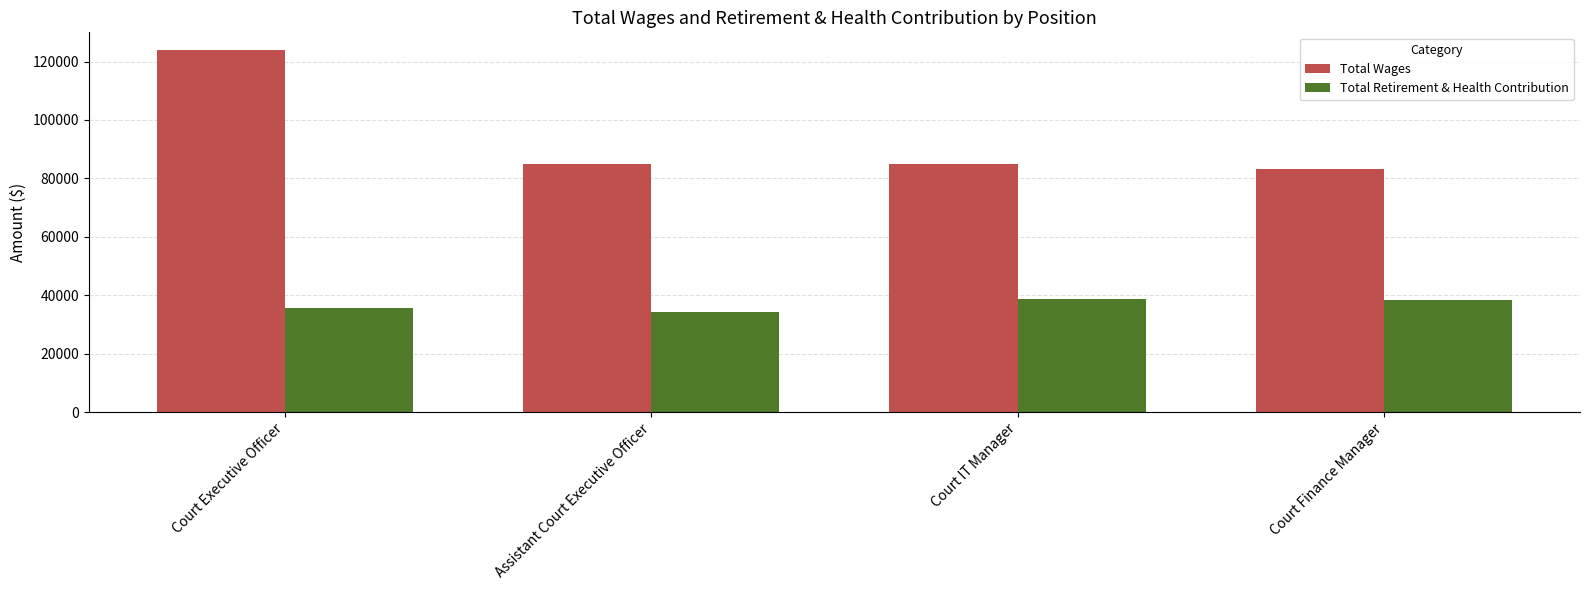

What is the difference between the Total Retirement & Health Contribution values at Court Executive Officer and Court IT Manager?

2984